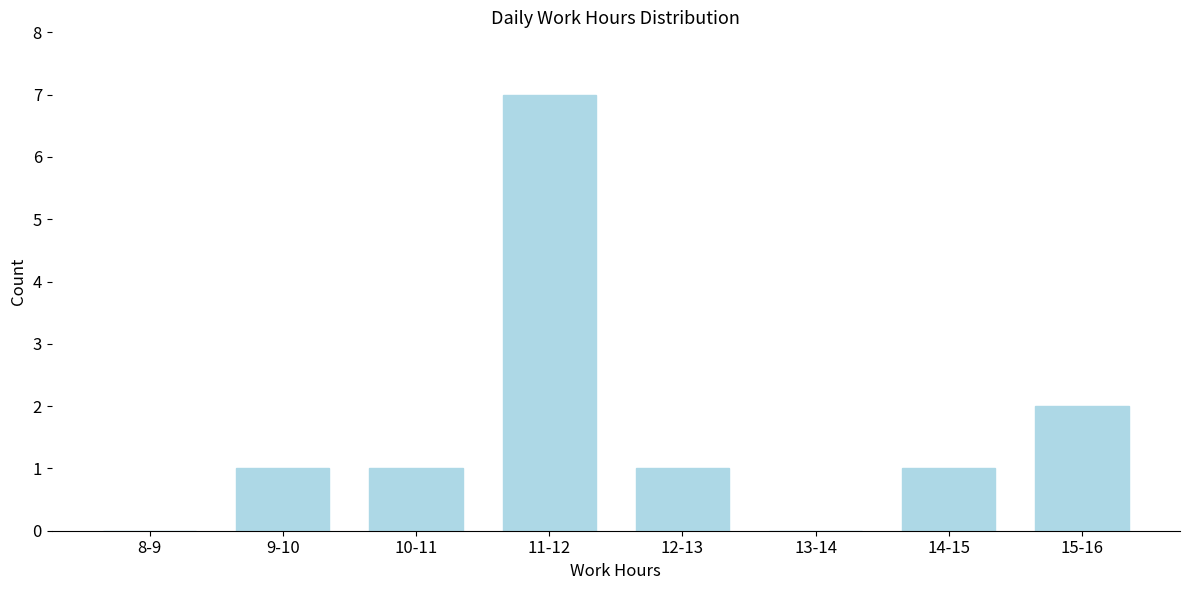

Reading left to right, list all the values displayed in this chart.

8-9=0	9-10=1	10-11=1	11-12=7	12-13=1	13-14=0	14-15=1	15-16=2